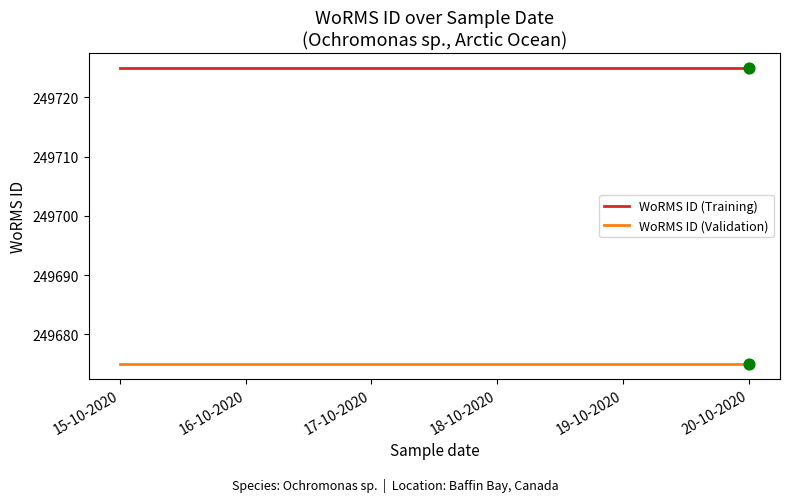

What are all the series names shown in the legend?

WoRMS ID (Training), WoRMS ID (Validation)